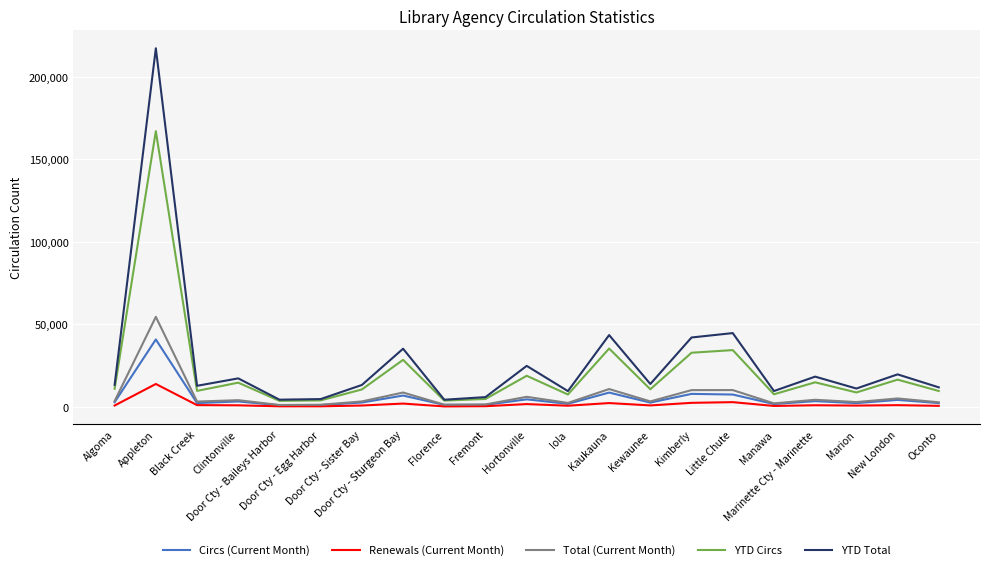

What is the total value across all series at Fremont?

12994